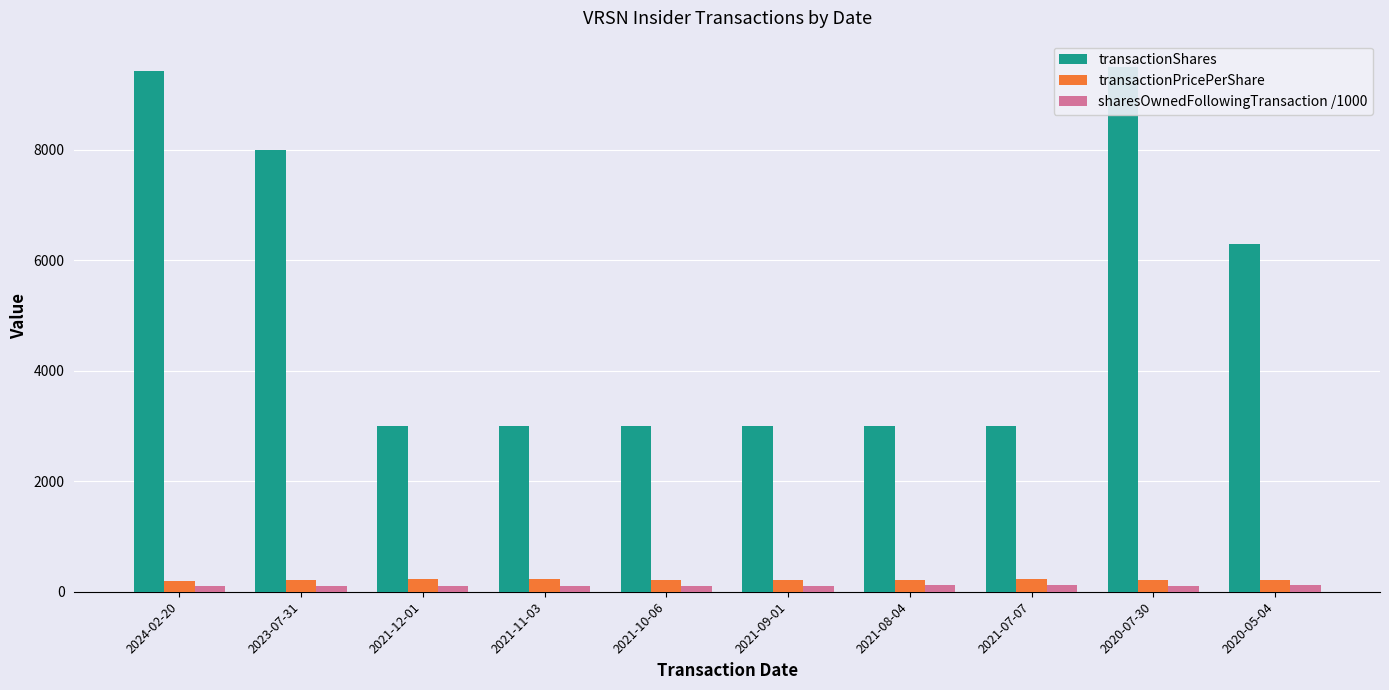

Which category has the lowest value across all series?

2021-12-01